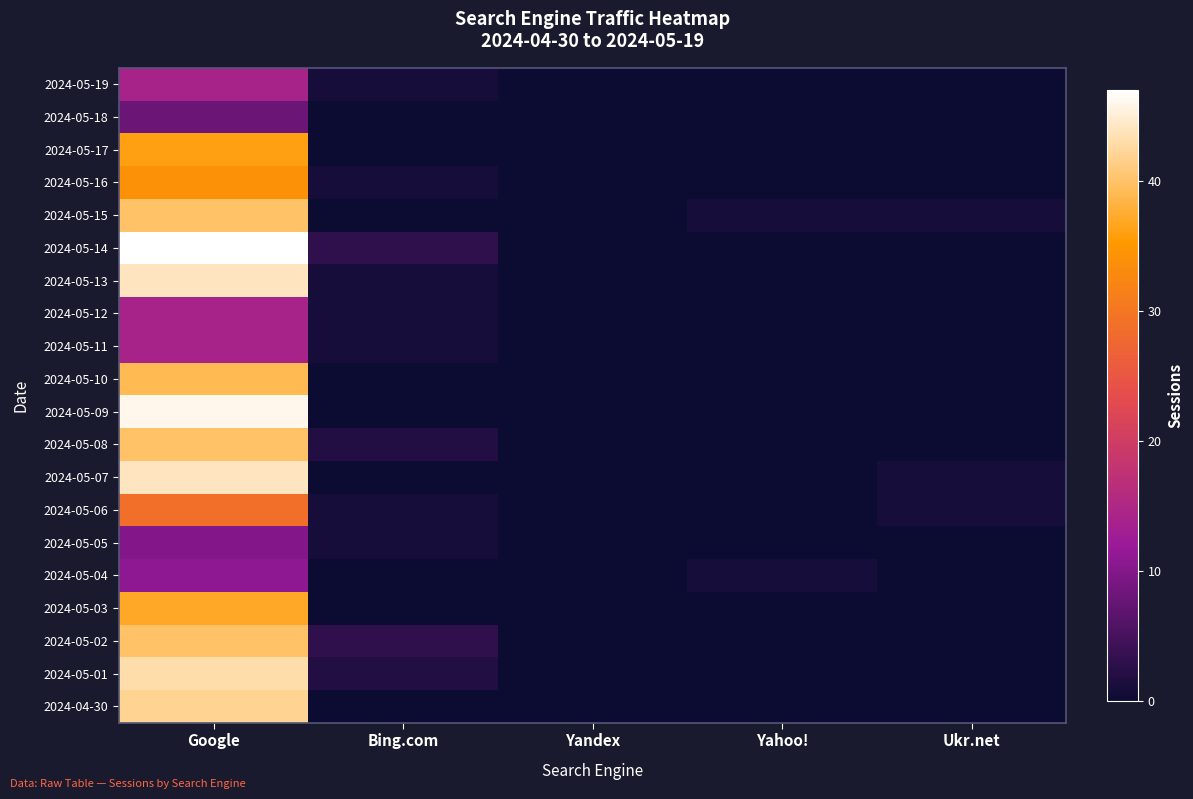

List the series in order of their peak value, highest first.

2024-05-14, 2024-05-09, 2024-05-13, 2024-05-07, 2024-05-01, 2024-04-30, 2024-05-15, 2024-05-08, 2024-05-02, 2024-05-10, 2024-05-03, 2024-05-17, 2024-05-16, 2024-05-06, 2024-05-19, 2024-05-12, 2024-05-11, 2024-05-04, 2024-05-05, 2024-05-18